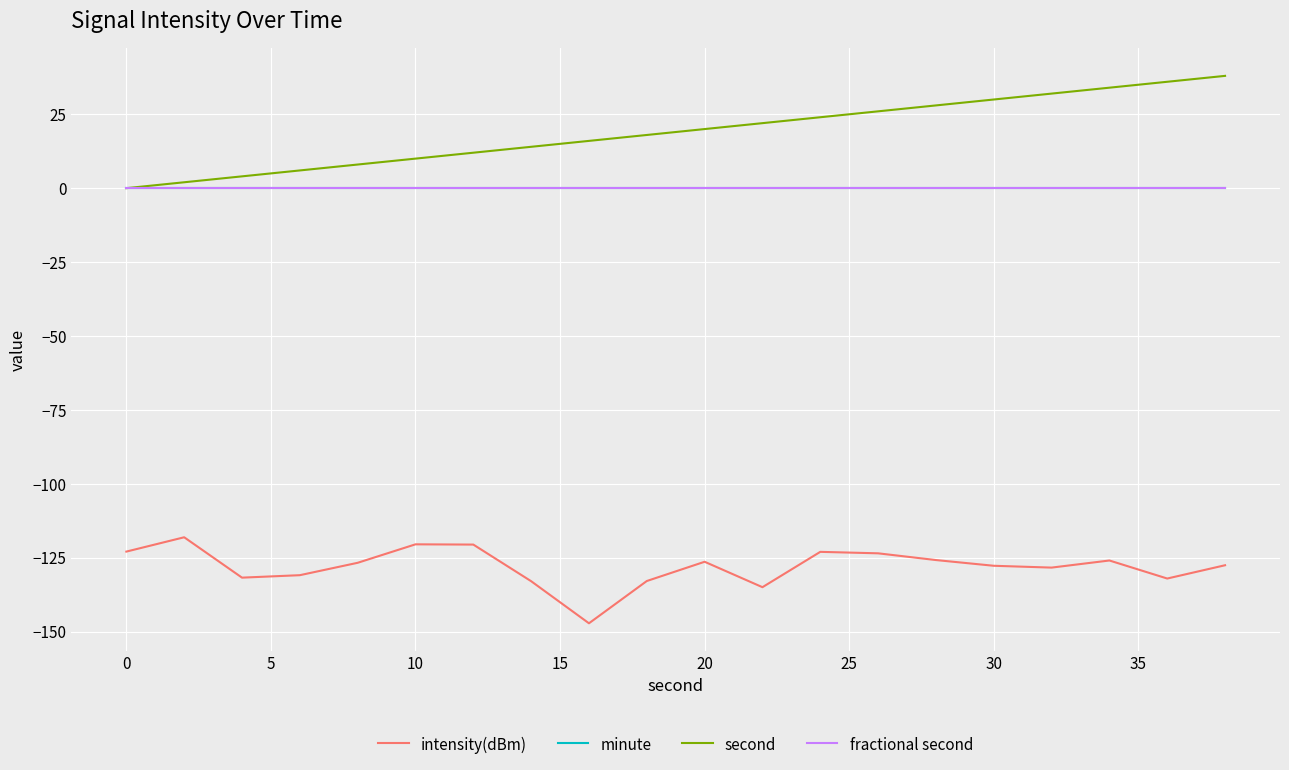

Does the chart have visible grid lines?

Yes